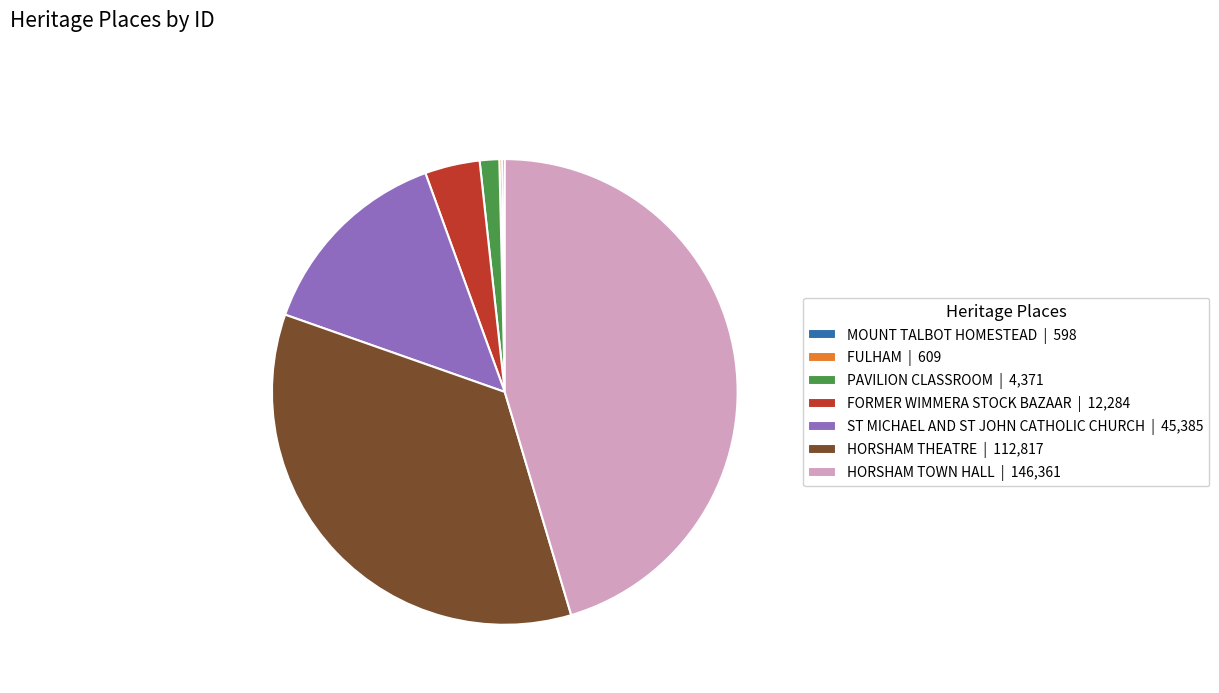

Is it true that FORMER WIMMERA STOCK BAZAAR | 12,284 is 4% of the pie?

True